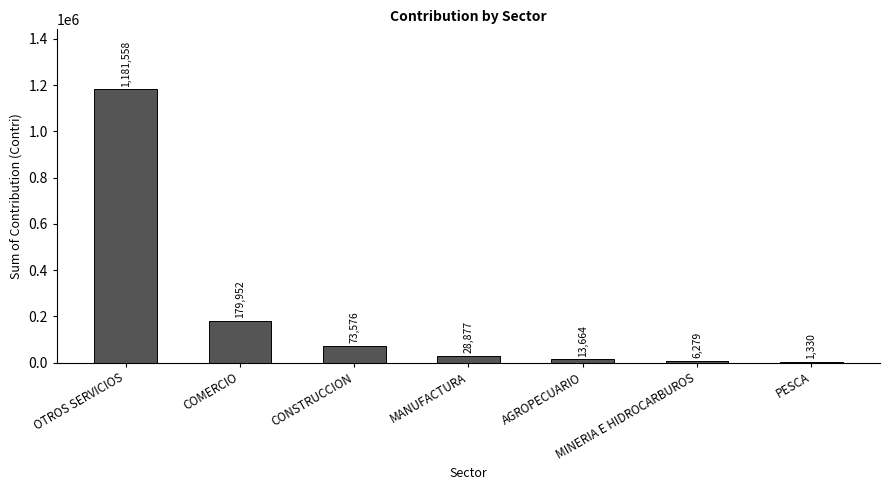

What is the sum of all values?

1485236